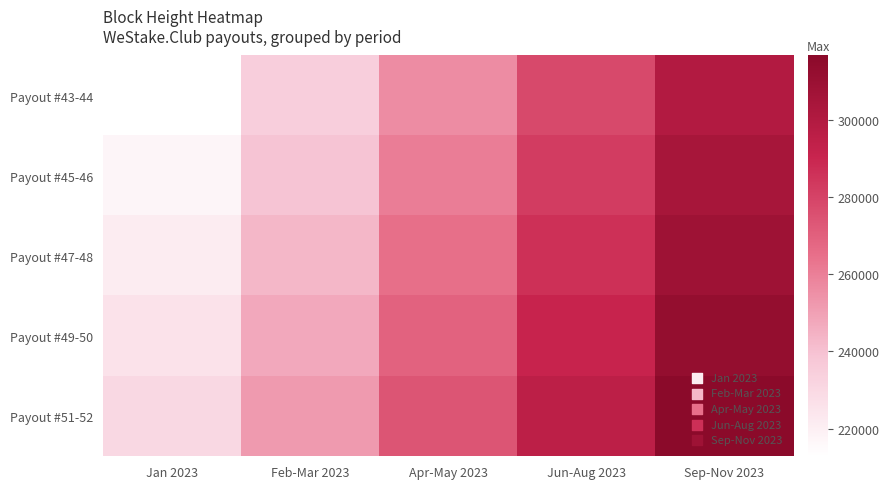

How many distinct data groups are displayed?

5